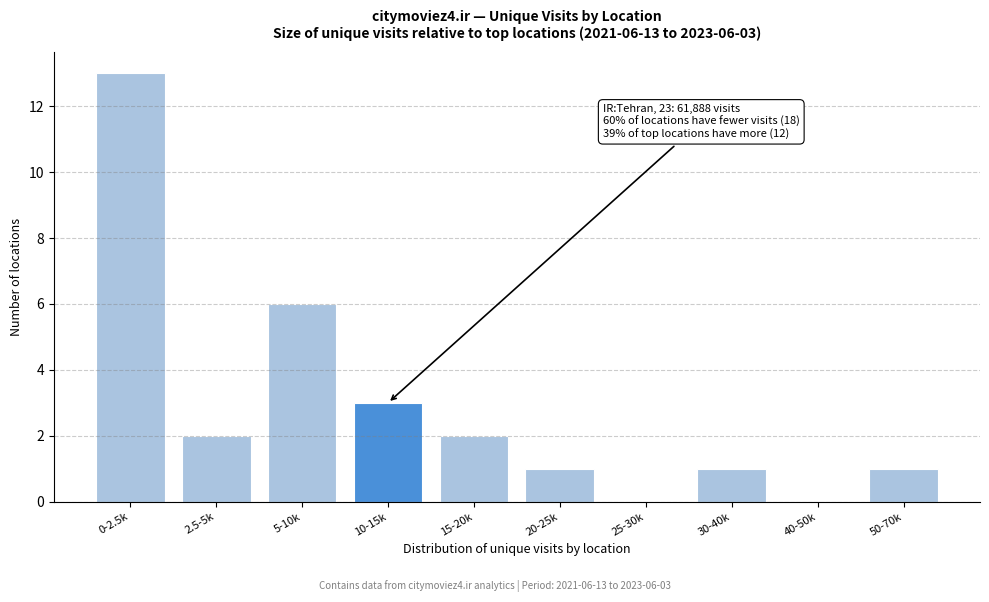

Reading right to left, transcribe all the data shown in this chart.

50-70k=1	40-50k=0	30-40k=1	25-30k=0	20-25k=1	15-20k=2	10-15k=3	5-10k=6	2.5-5k=2	0-2.5k=13